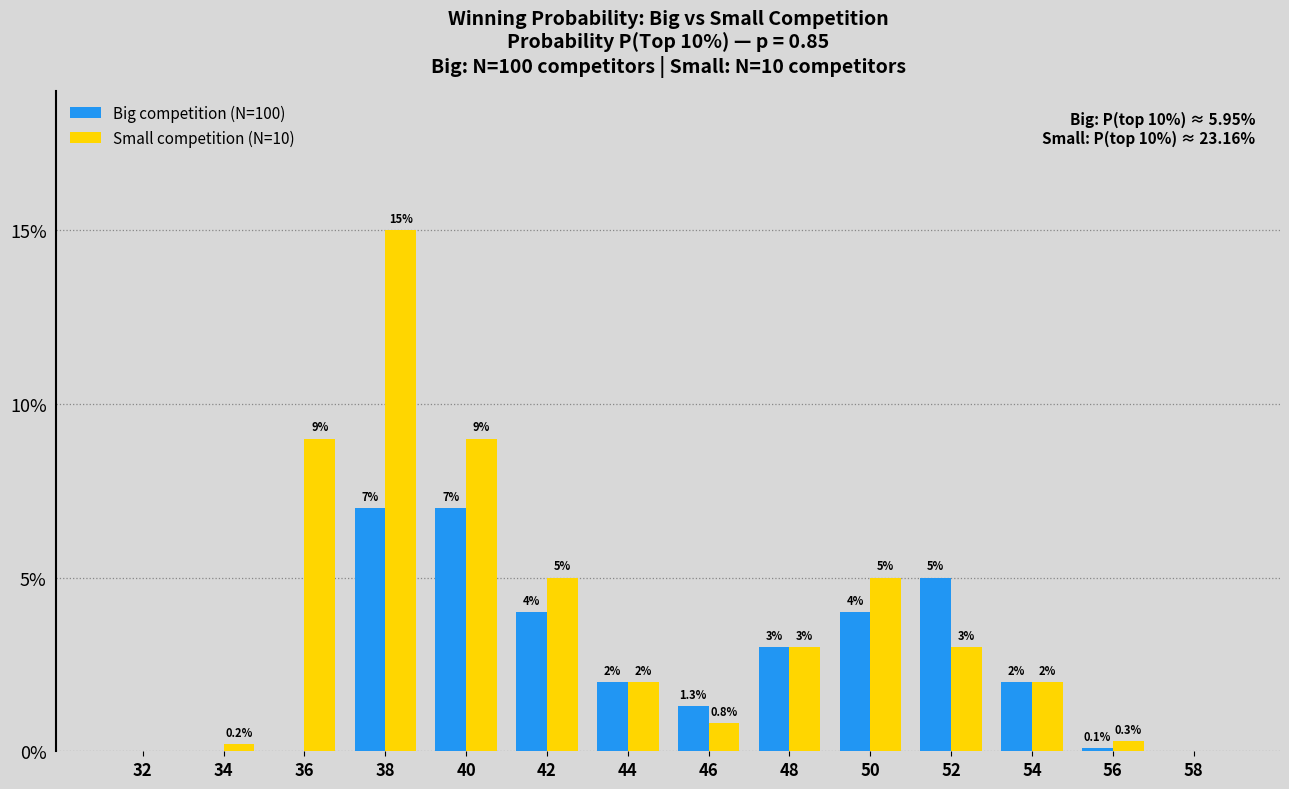

Is the value of Big competition (N=100) at 42 greater than the value of Small competition (N=10) at 48?

Yes